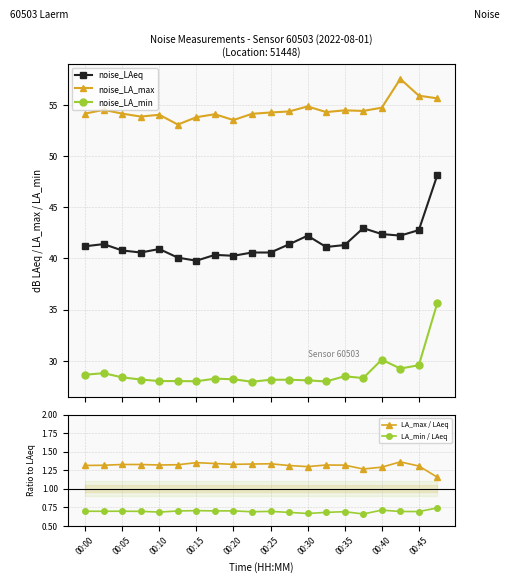

True or false: noise_LA_min and noise_LAeq cross at least once.

False